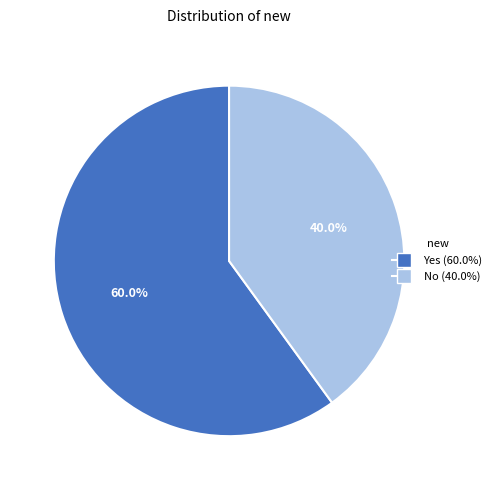

Count the number of slices in the pie.

2